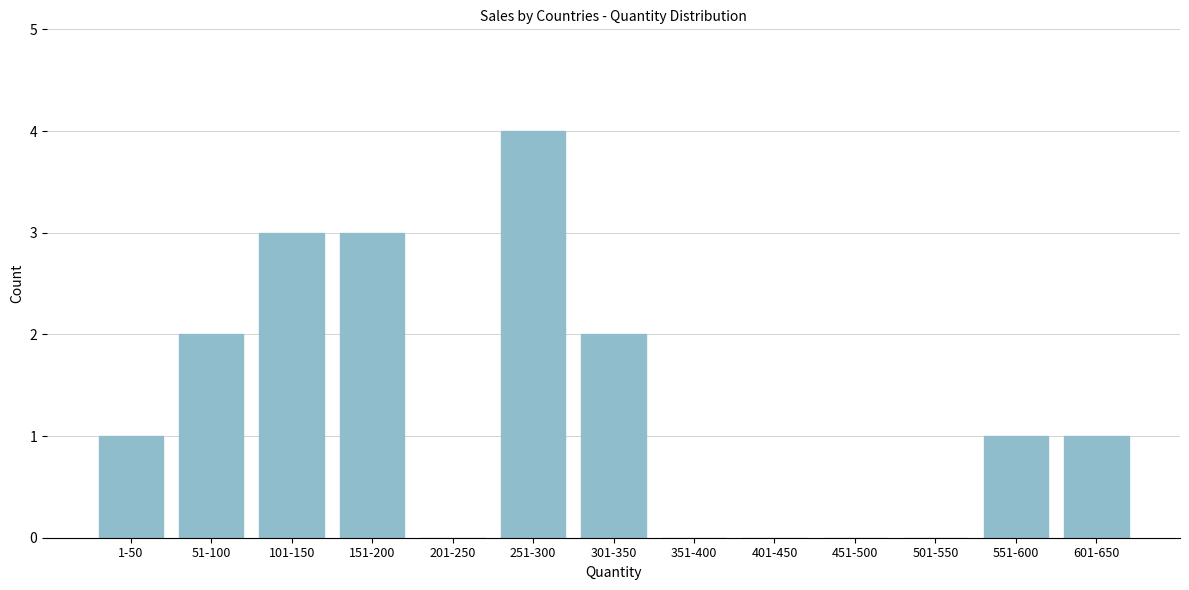

Reading left to right, what are all the values shown in this chart?

1-50=1	51-100=2	101-150=3	151-200=3	201-250=0	251-300=4	301-350=2	351-400=0	401-450=0	451-500=0	501-550=0	551-600=1	601-650=1